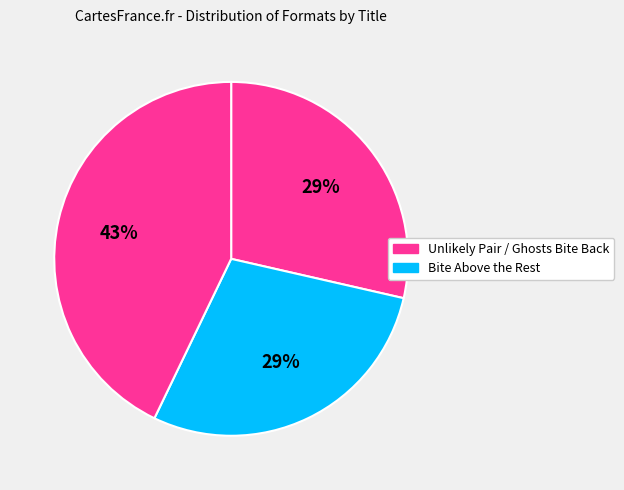

Count the number of slices in the pie.

3